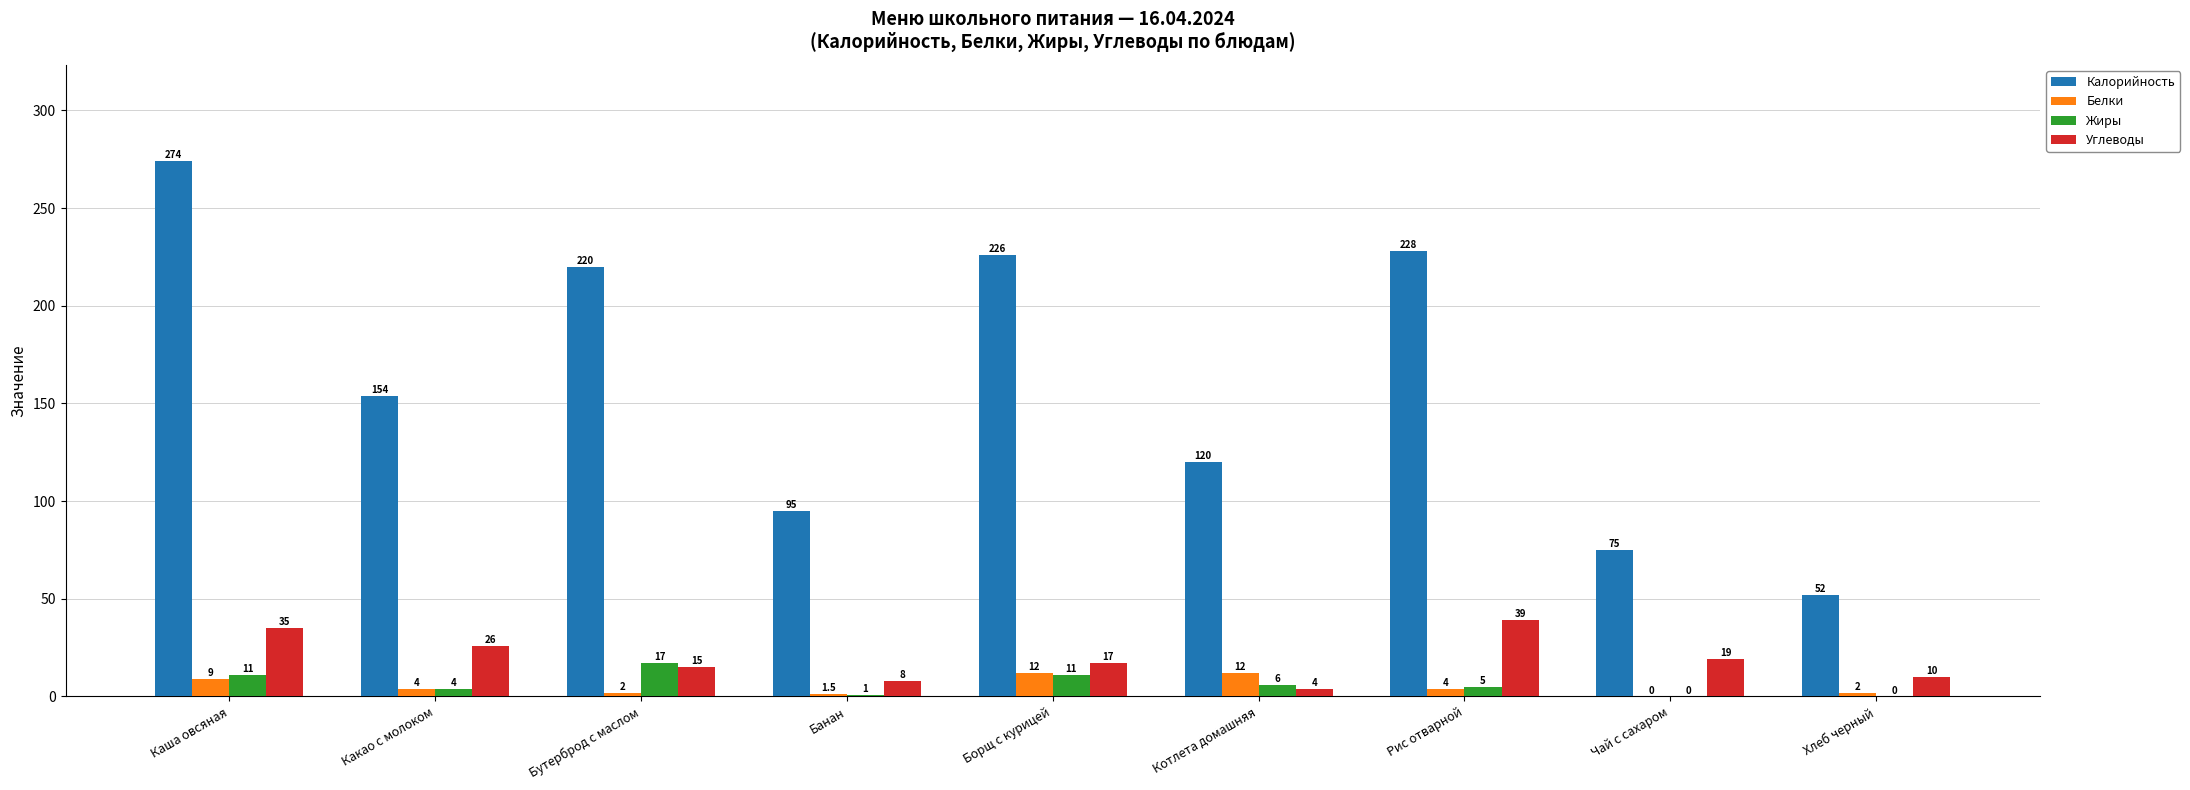

Does the chart contain stacked bars?

No